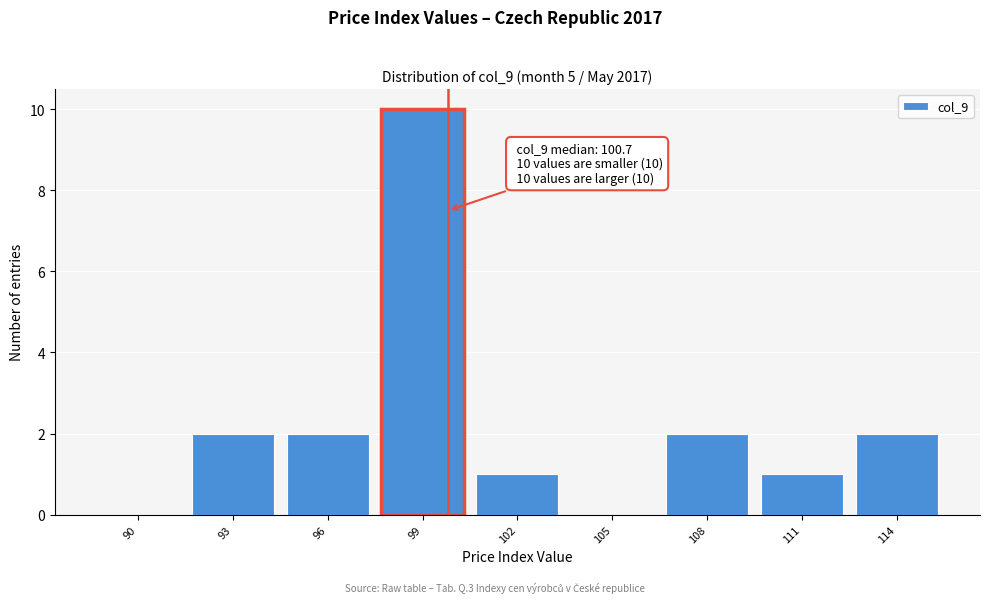

Reading left to right, list all the values displayed in this chart.

90=0	93=2	96=2	99=10	102=1	105=0	108=2	111=1	114=2